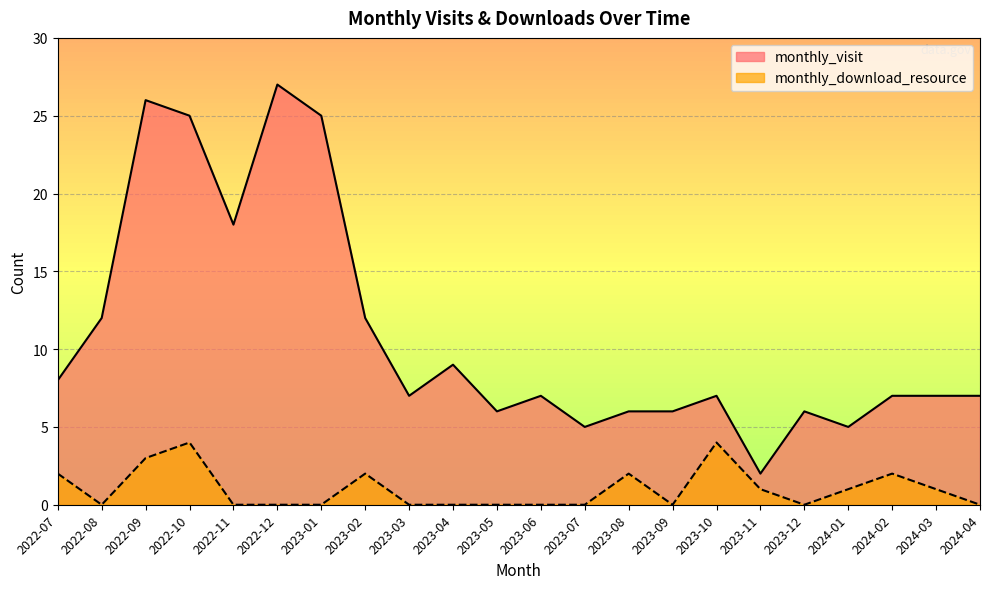

The value of monthly_download_resource at 2023-09 is 0. True or false?

True